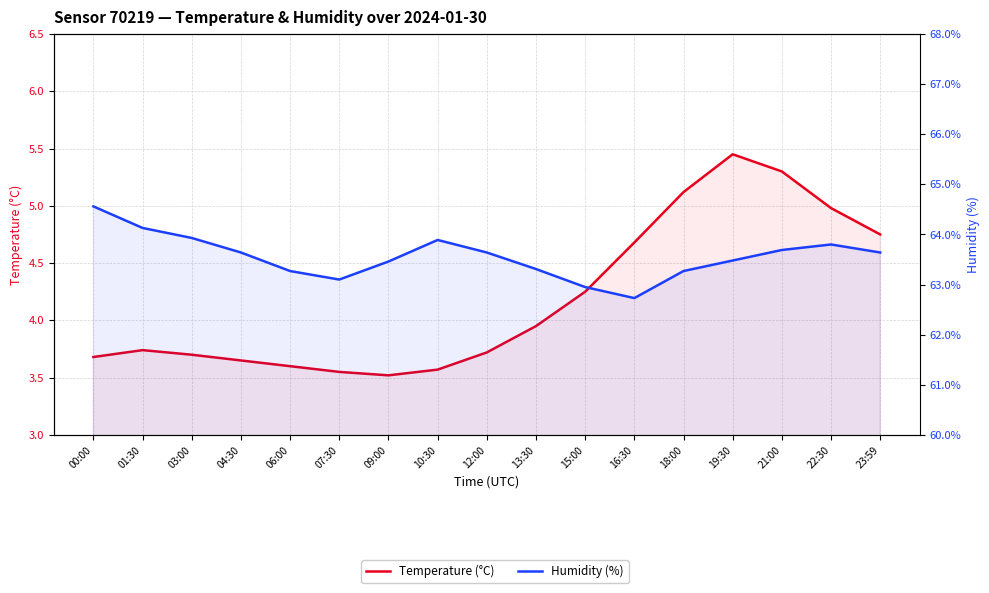

Reading left to right, list all the values displayed in this chart.

Temperature (°C): 3.7	3.7	3.7	3.6	3.6	3.5	3.5	3.6	3.7	4.0	4.2	4.7	5.1	5.5	5.3	5.0	4.8
Humidity (%): 64.6	64.1	63.9	63.6	63.3	63.1	63.5	63.9	63.6	63.3	63.0	62.7	63.3	63.5	63.7	63.8	63.6